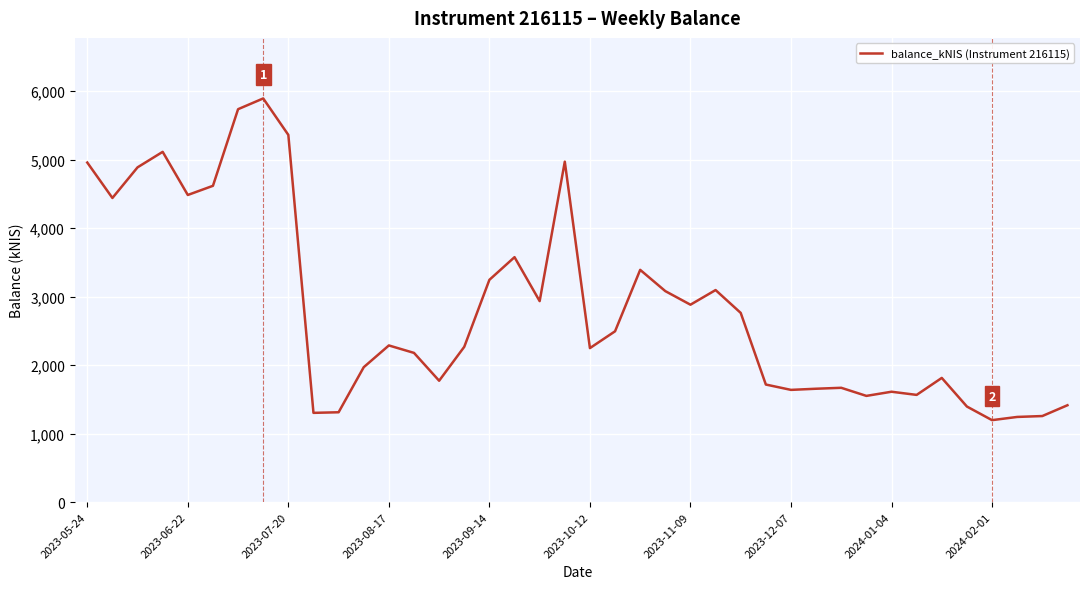

What is the difference between the maximum and minimum values?

4696.4